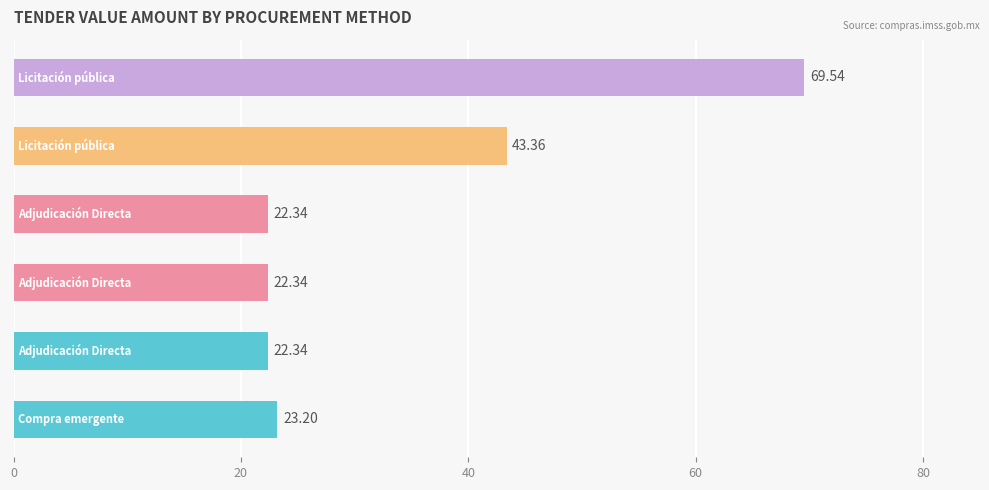

Count the number of categories in the chart.

6